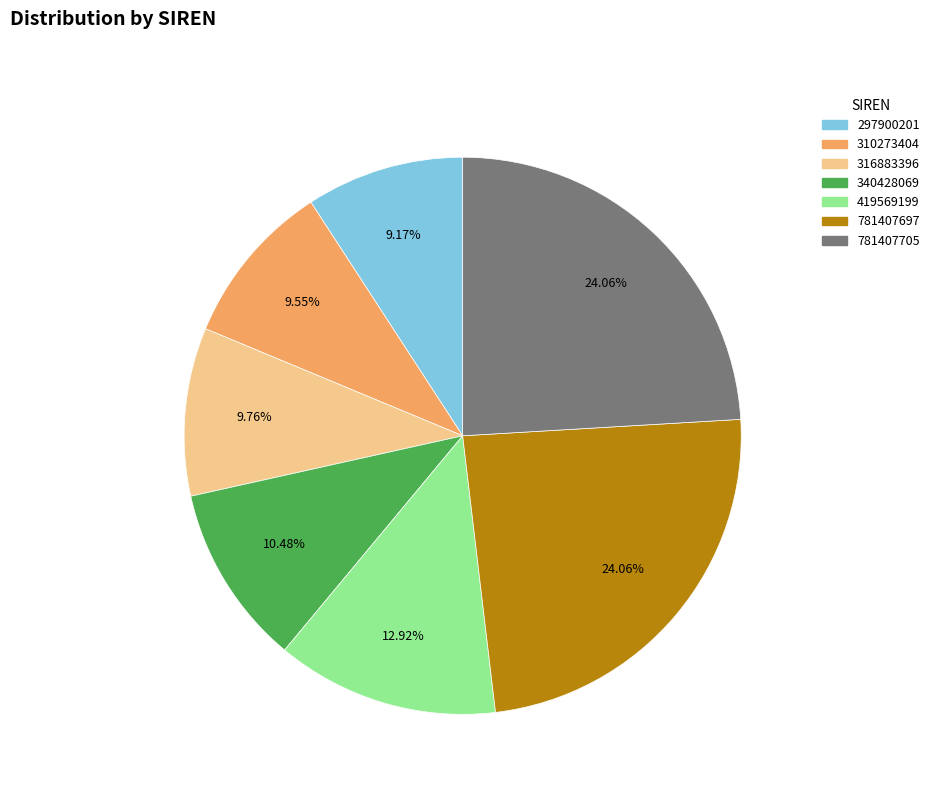

To the nearest percent, what portion does 340428069 represent?

10%